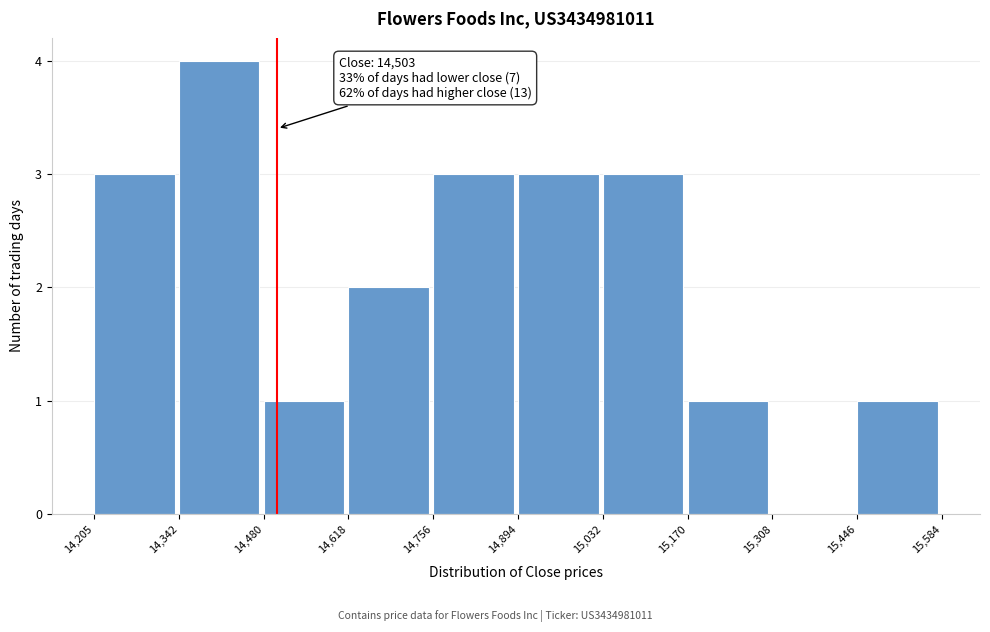

Over which range of the x-axis is the bar tallest?

14,342 to 14,480